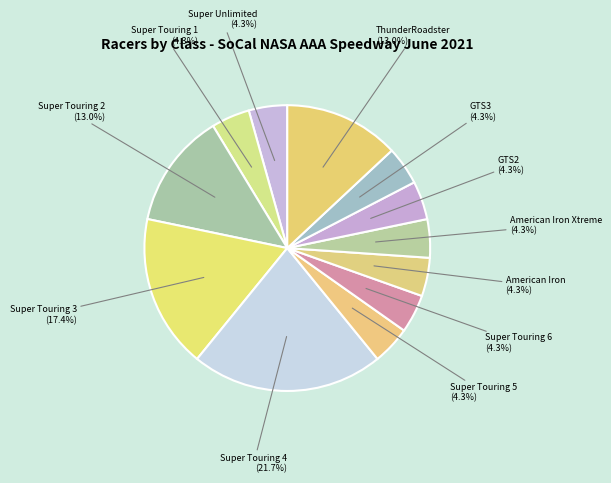

Count the number of slices in the pie.

12